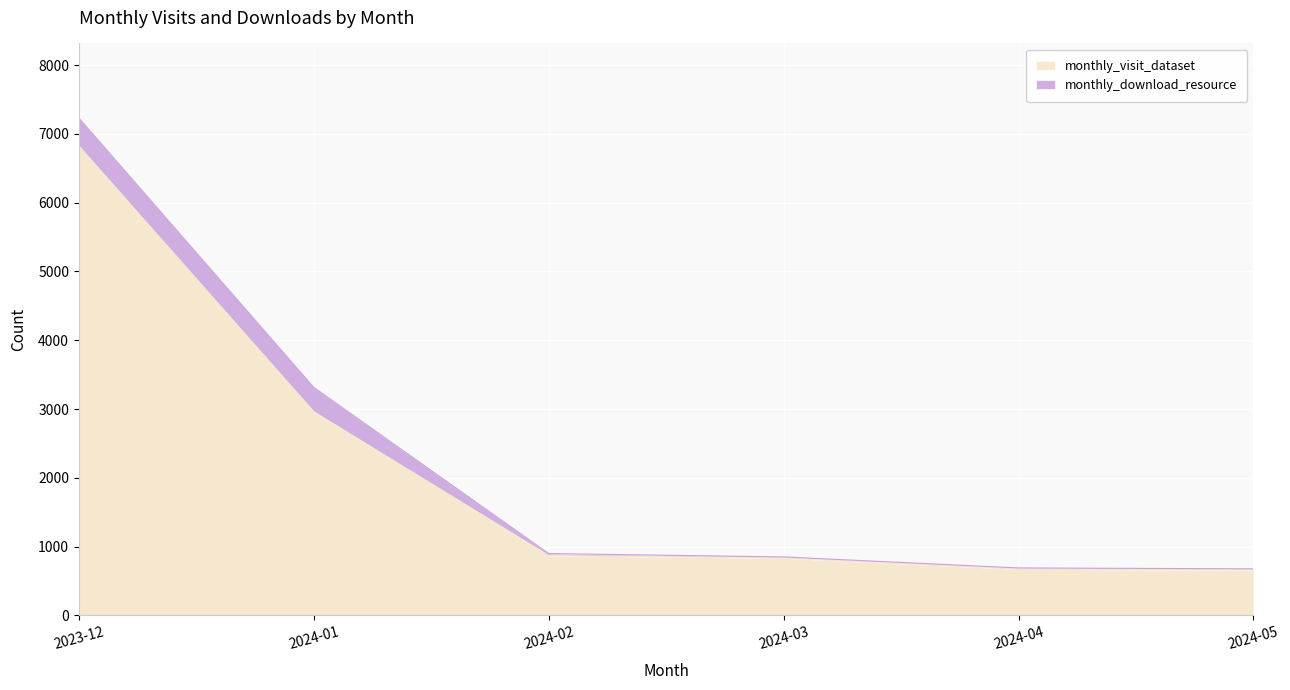

What is the label of the 2nd point from the left?

2024-01